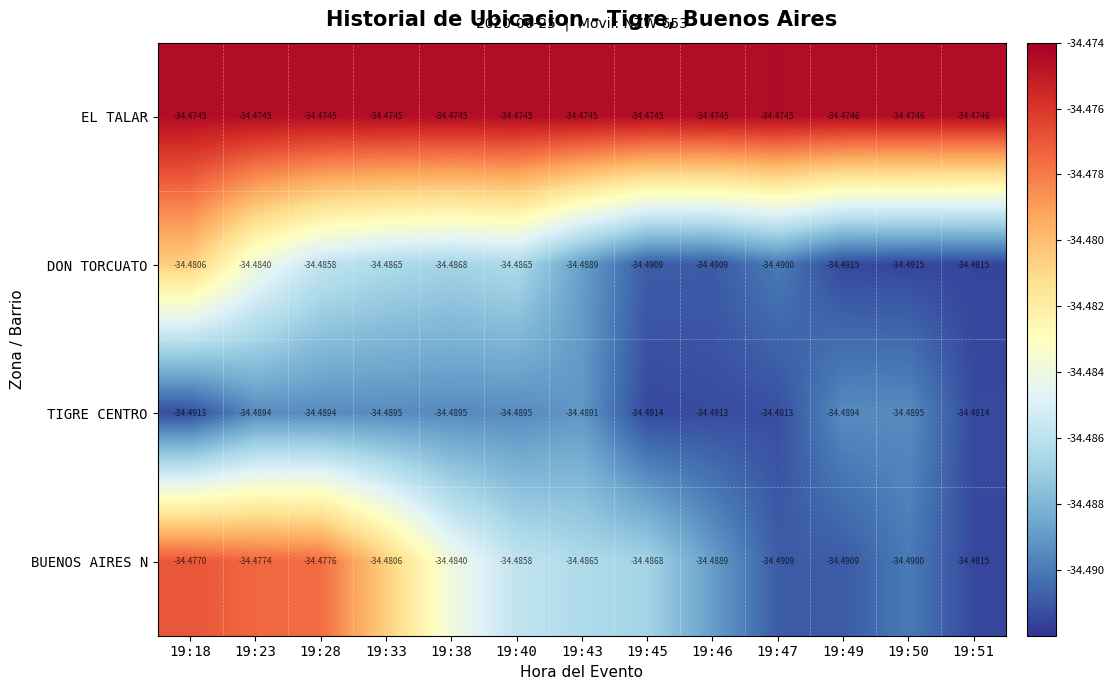

Is the value of TIGRE CENTRO at 19:49 greater than the value of EL TALAR at 19:49?

No